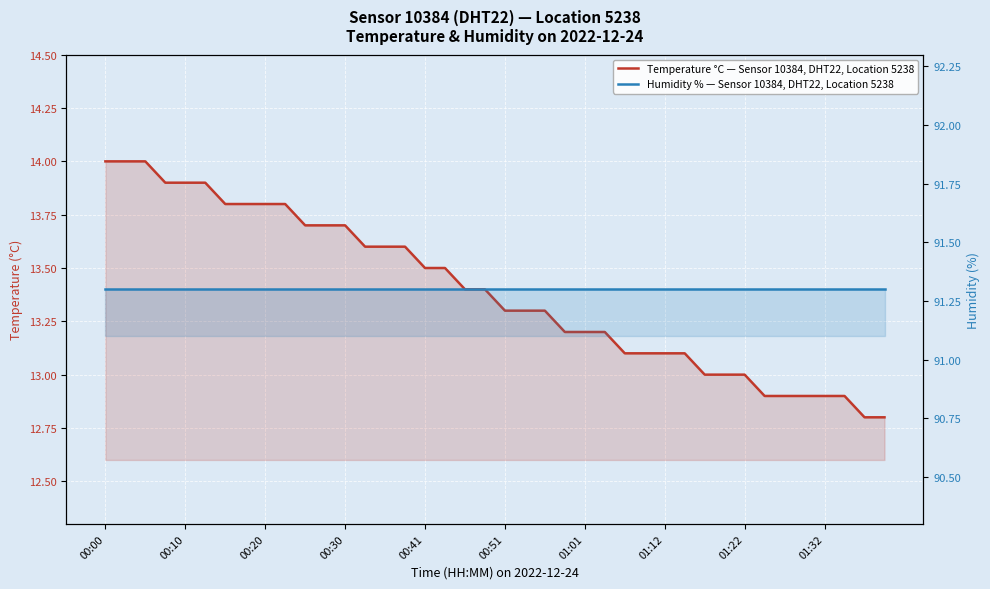

True or false: Humidity % — Sensor 10384, DHT22, Location 5238 has more than 1 points higher than both neighbors.

False